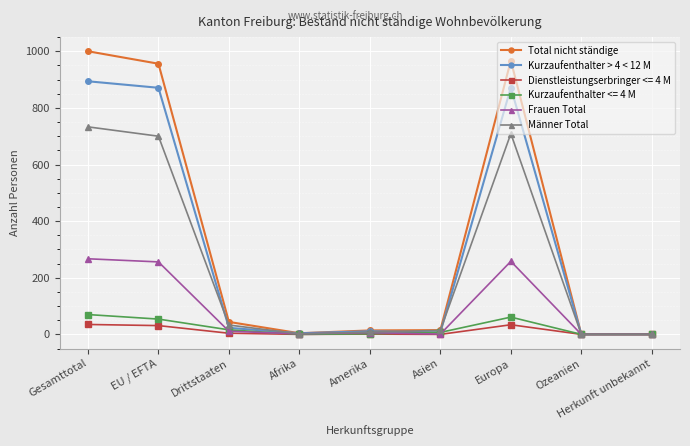

True or false: Kurzaufenthalter > 4 < 12 M has more than 0 interior local peaks.

True